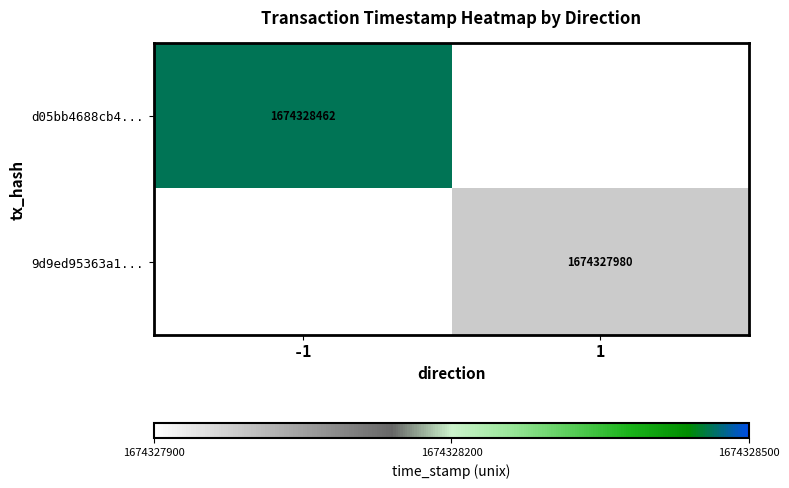

Is the value of d05bb4688cb4... at -1 greater than the value of 9d9ed95363a1... at 1?

Yes